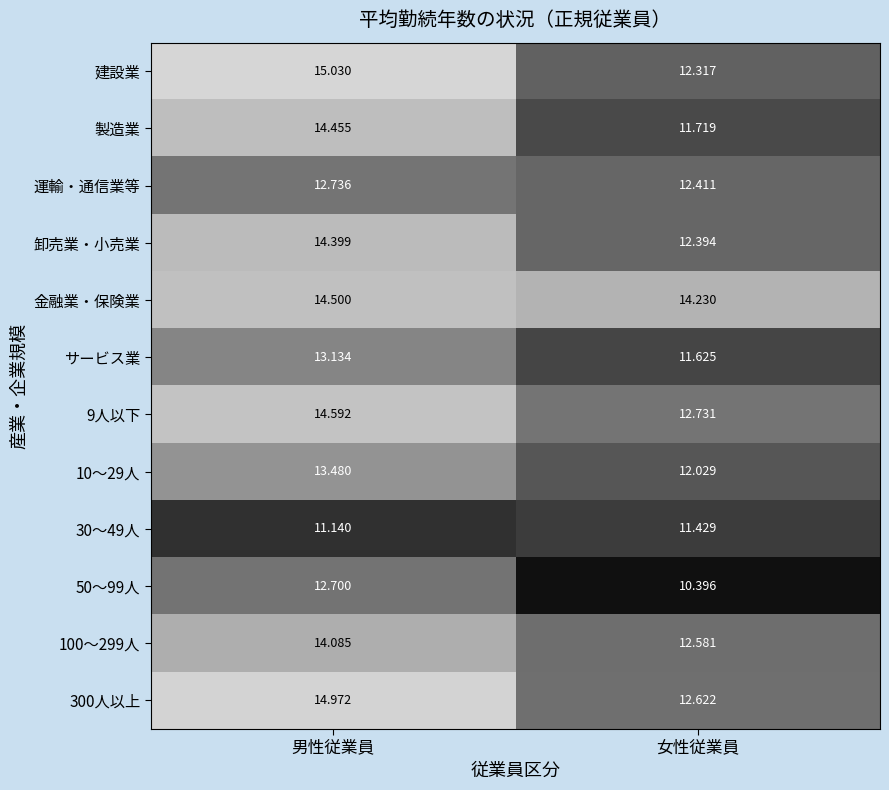

How many data points in 9人以下 are above 14?

1